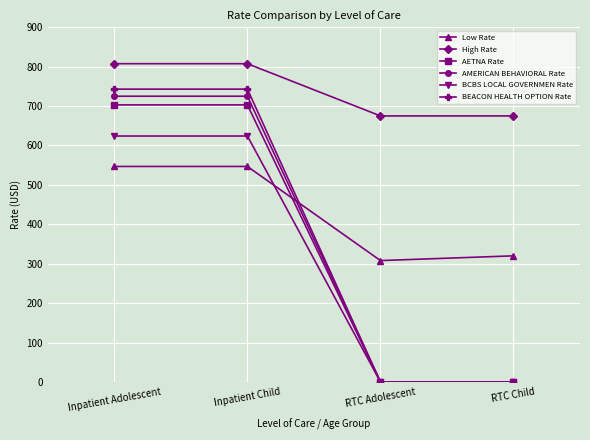

Reading right to left, extract all data points from this chart.

Low Rate: RTC Child=320.0	RTC Adolescent=308.0	Inpatient Child=546.8	Inpatient Adolescent=546.8
High Rate: RTC Child=675.0	RTC Adolescent=675.0	Inpatient Child=807.5	Inpatient Adolescent=807.5
AETNA Rate: RTC Child=0.0	RTC Adolescent=0.0	Inpatient Child=703.0	Inpatient Adolescent=703.0
AMERICAN BEHAVIORAL Rate: RTC Child=0.0	RTC Adolescent=0.0	Inpatient Child=725.0	Inpatient Adolescent=725.0
BCBS LOCAL GOVERNMEN Rate: RTC Child=0.0	RTC Adolescent=0.0	Inpatient Child=624.0	Inpatient Adolescent=624.0
BEACON HEALTH OPTION Rate: RTC Child=0.0	RTC Adolescent=0.0	Inpatient Child=743.0	Inpatient Adolescent=743.0